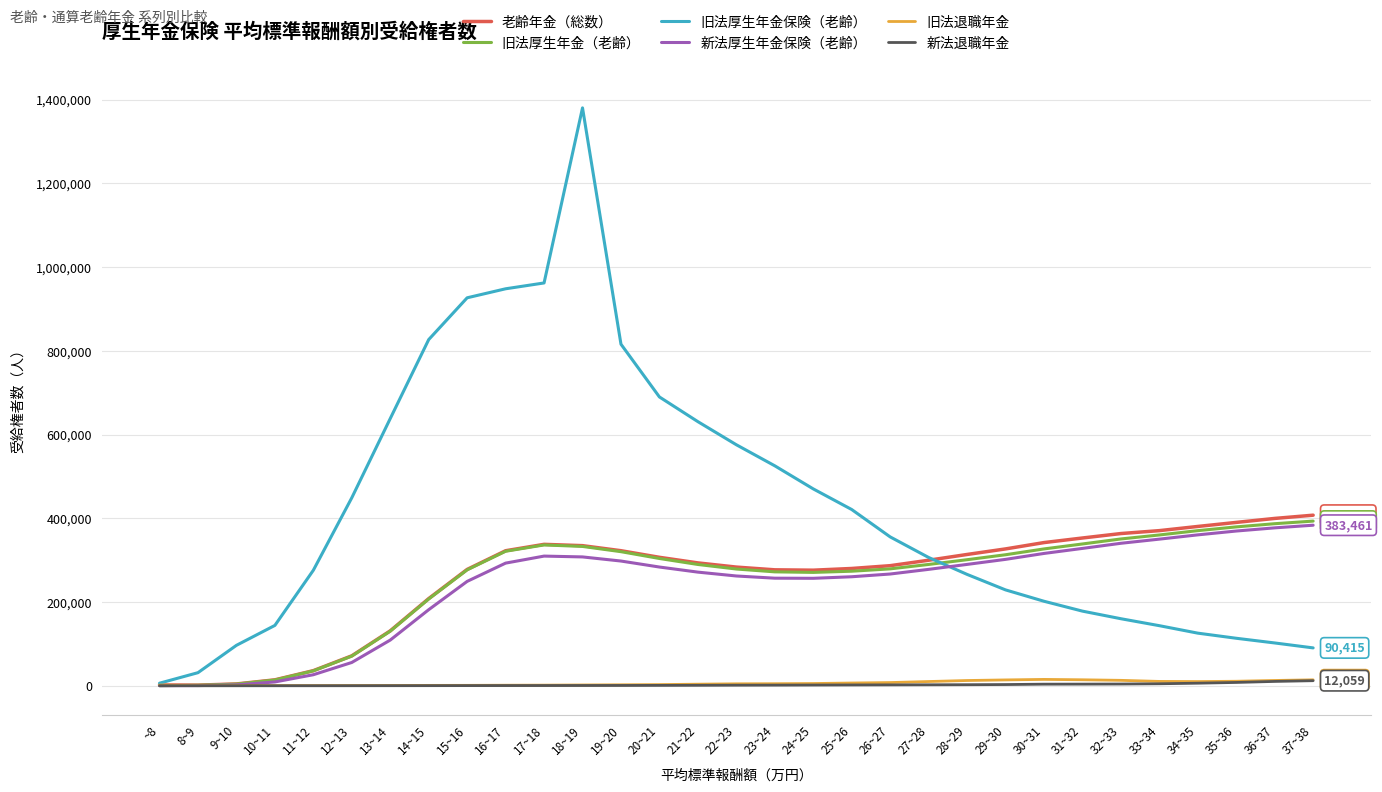

Between 9~10 and 28~29, which series saw the biggest shift?

老齢年金（総数）